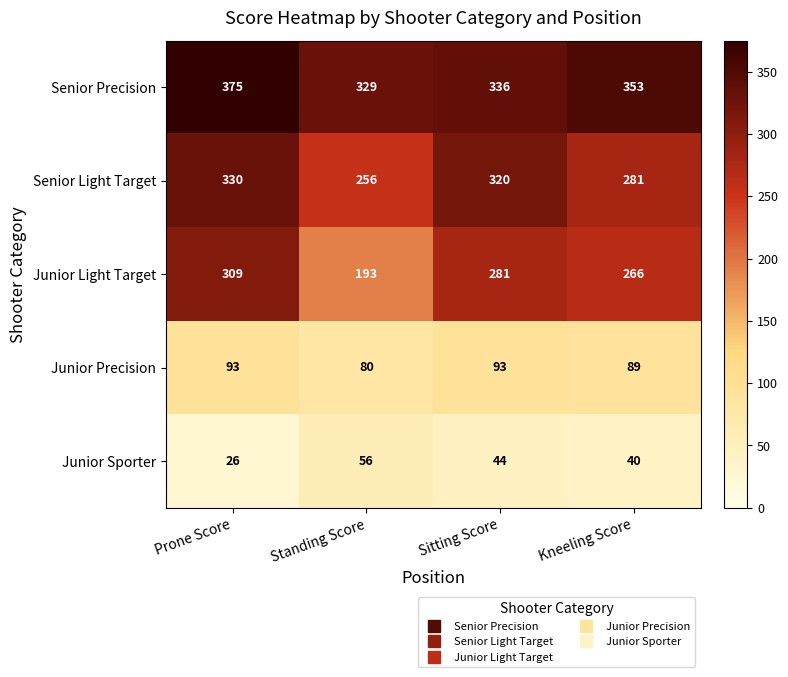

The Junior Sporter series shows 41 at Prone Score. True or false?

False